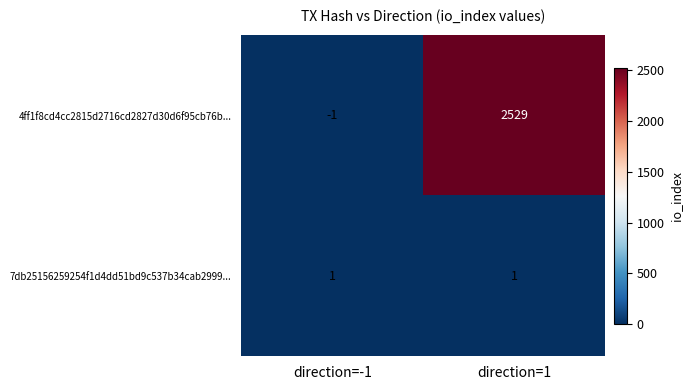

What is the difference between the maximum and minimum values in the 4ff1f8cd4cc2815d2716cd2827d30d6f95cb76b... series?

2530